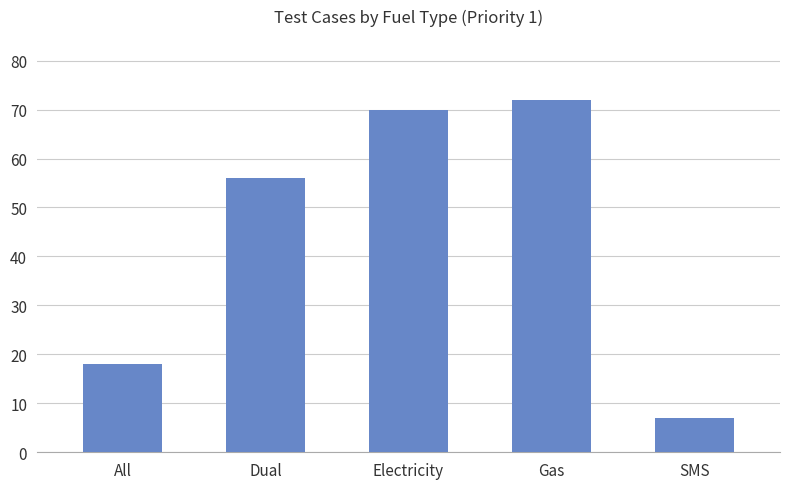

Which has a higher value, Gas or SMS?

Gas